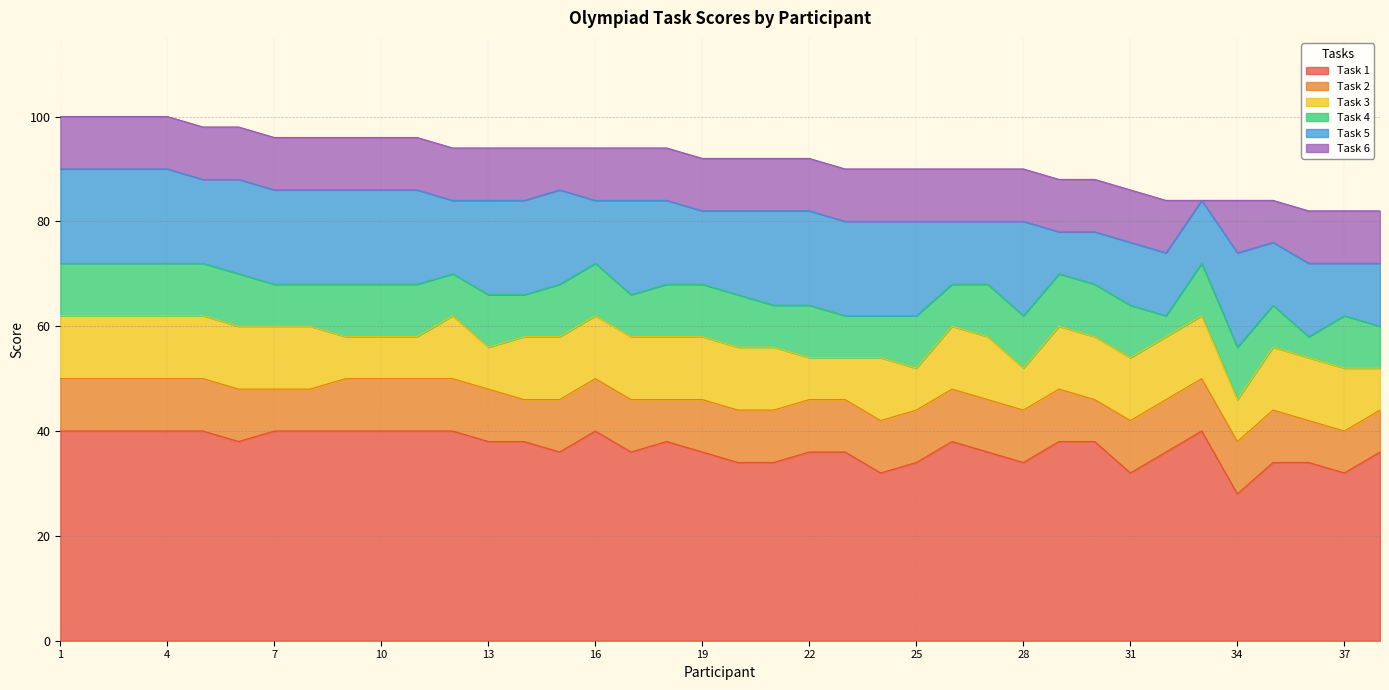

What is the sum of the Task 3 values at 7 and 32?

24